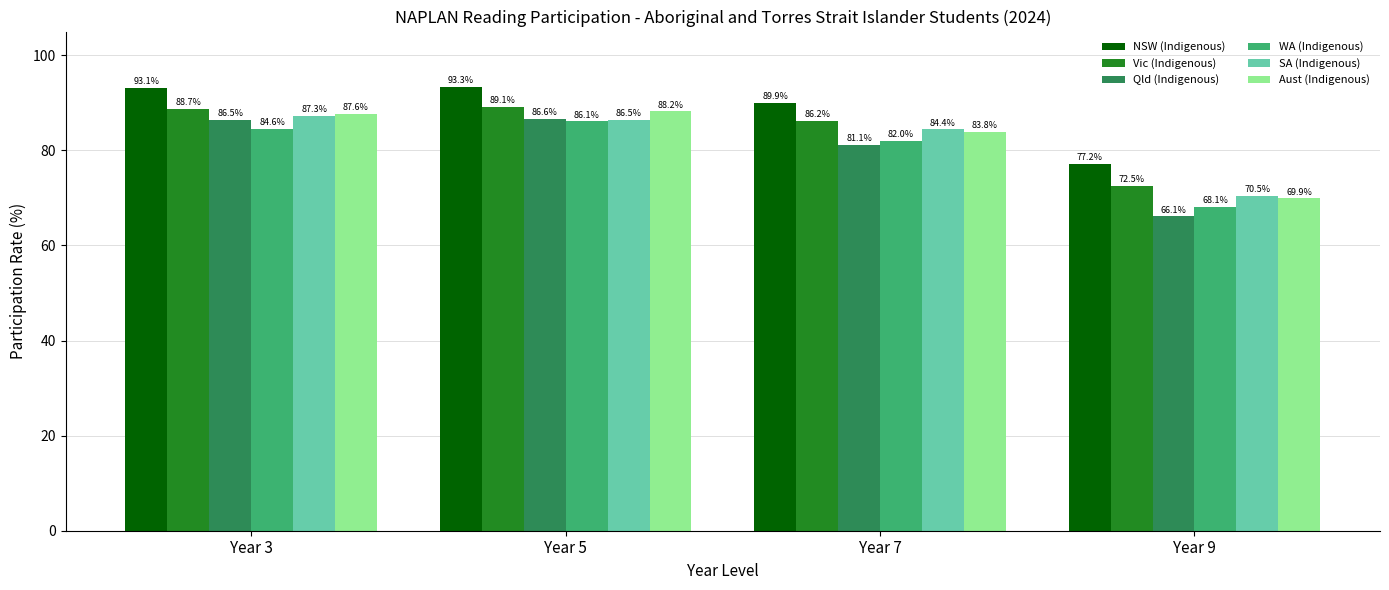

Reading right to left, transcribe all the data shown in this chart.

NSW (Indigenous): Year 9=77.2	Year 7=89.9	Year 5=93.3	Year 3=93.1
Vic (Indigenous): Year 9=72.5	Year 7=86.2	Year 5=89.1	Year 3=88.7
Qld (Indigenous): Year 9=66.1	Year 7=81.1	Year 5=86.6	Year 3=86.5
WA (Indigenous): Year 9=68.1	Year 7=82.0	Year 5=86.1	Year 3=84.6
SA (Indigenous): Year 9=70.5	Year 7=84.4	Year 5=86.5	Year 3=87.3
Aust (Indigenous): Year 9=69.9	Year 7=83.8	Year 5=88.2	Year 3=87.6